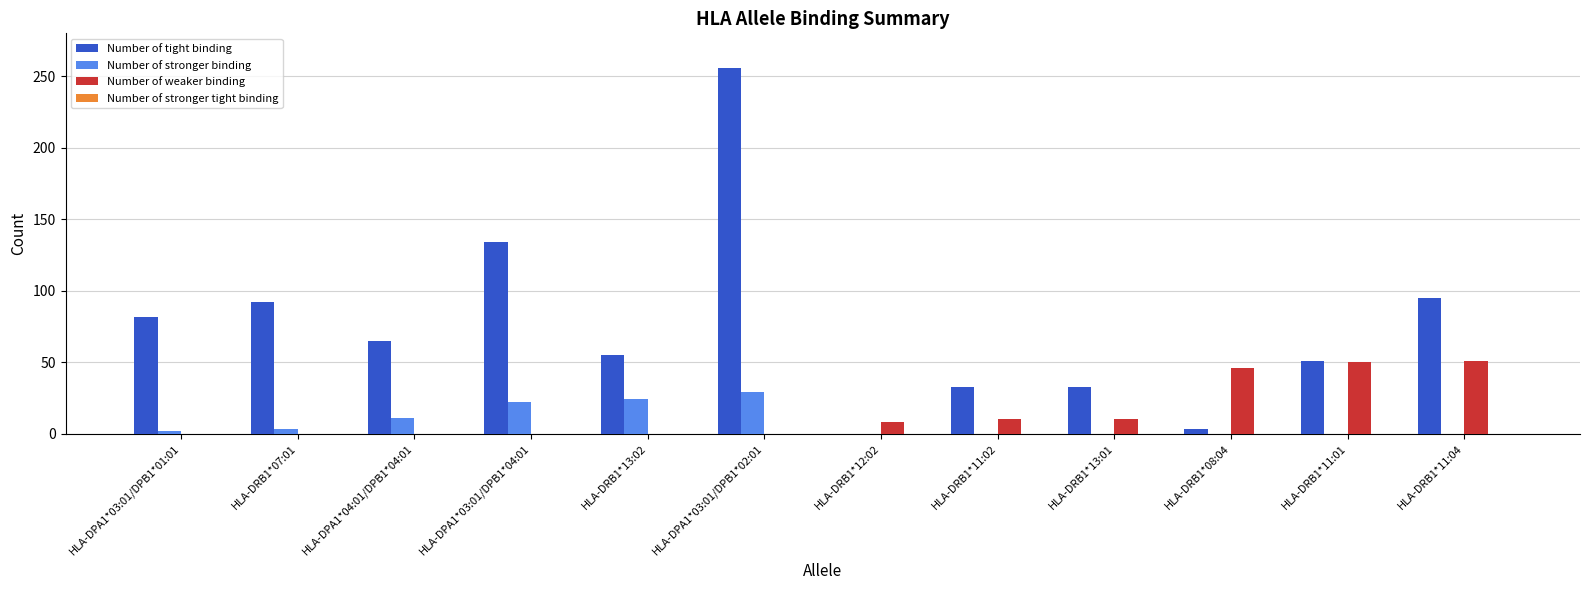

Count the number of categories in the chart.

12